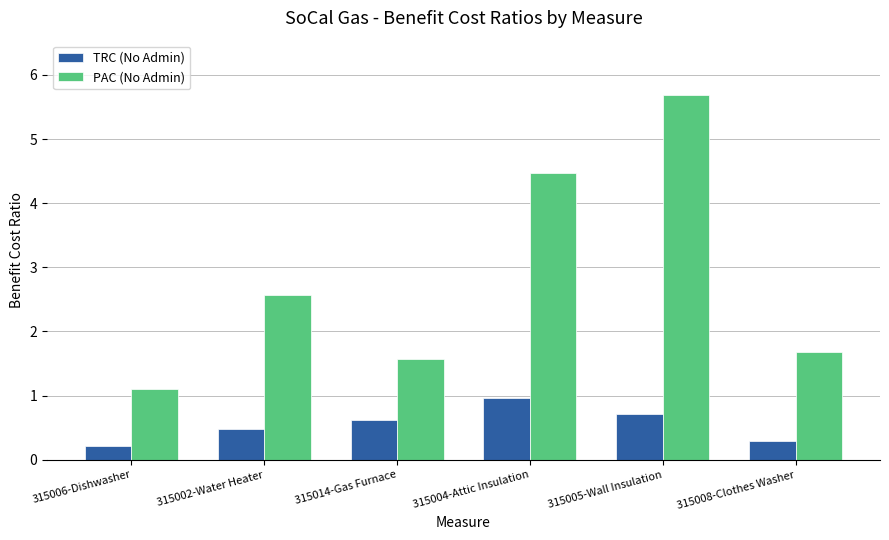

What is the label of the 5th bar from the right?

315002-Water Heater